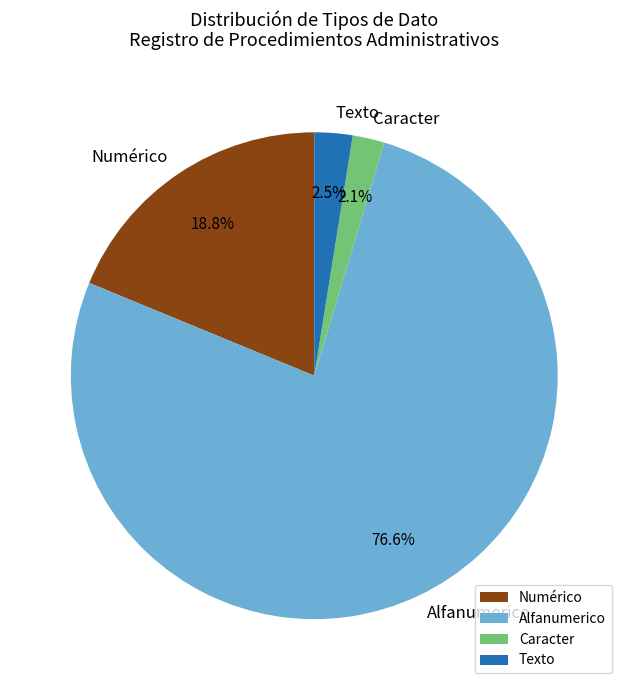

What percentage is NOT represented by Alfanumerico?

23.4%